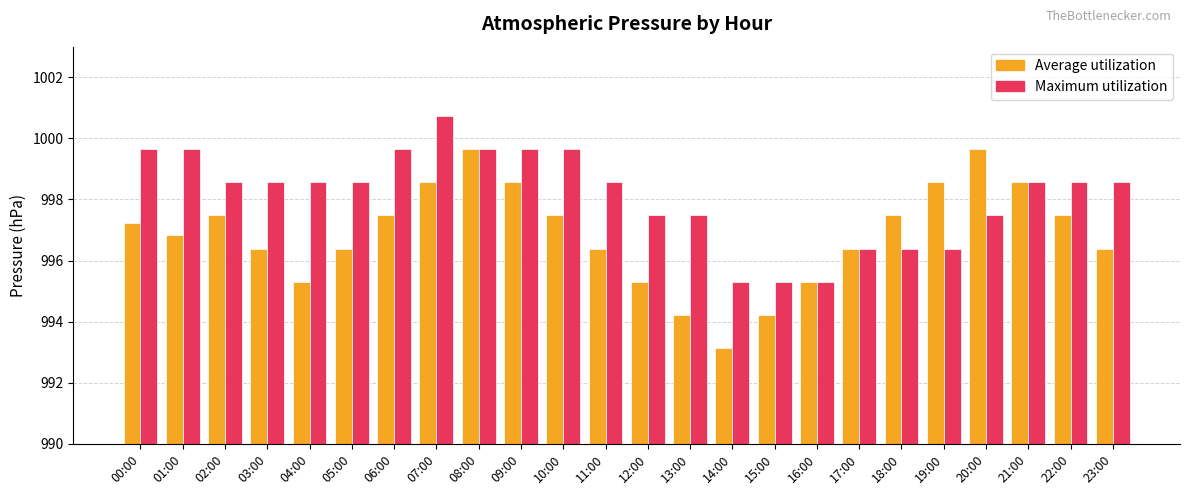

At which label does Maximum utilization first exceed 998?

00:00